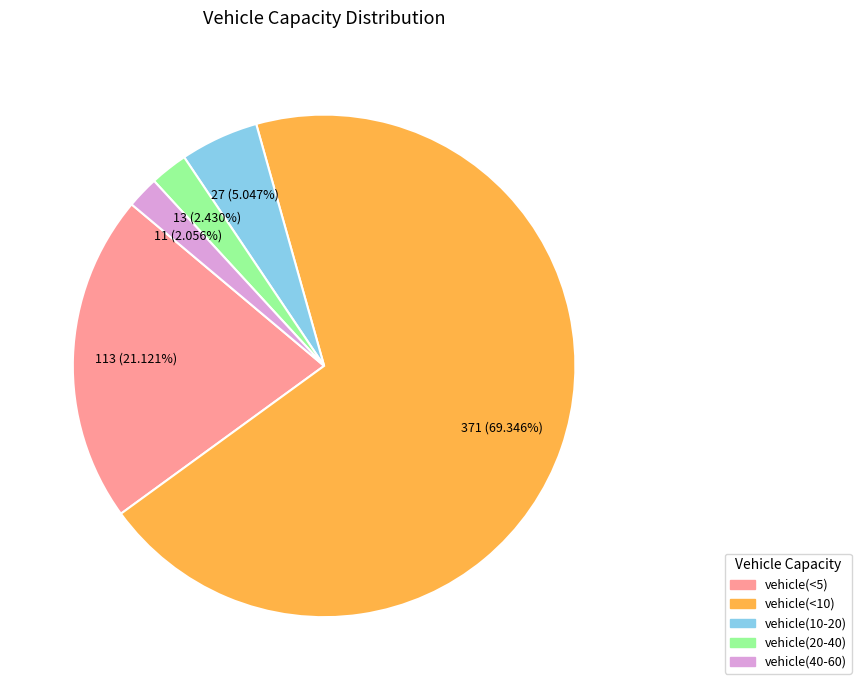

Count the number of slices in the pie.

5